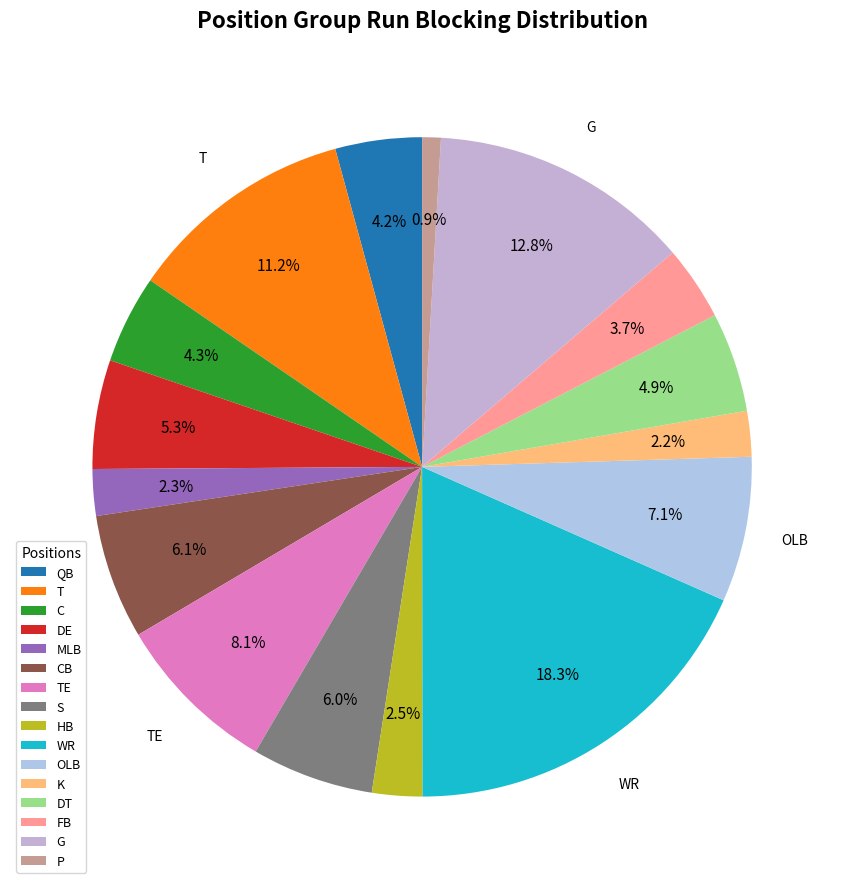

What percentage is the OLB slice, to the nearest percent?

7%